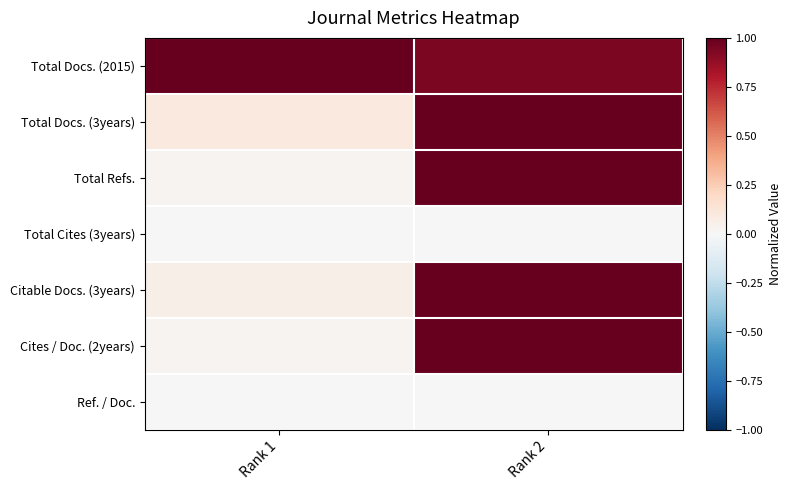

Reading left to right, transcribe all the data shown in this chart.

Total Docs. (2015): Rank 1=1.0	Rank 2=0.9
Total Docs. (3years): Rank 1=0.1	Rank 2=1.0
Total Refs.: Rank 1=0.0	Rank 2=1.0
Total Cites (3years): Rank 1=0.0	Rank 2=0.0
Citable Docs. (3years): Rank 1=0.1	Rank 2=1.0
Cites / Doc. (2years): Rank 1=0.0	Rank 2=1.0
Ref. / Doc.: Rank 1=0.0	Rank 2=0.0